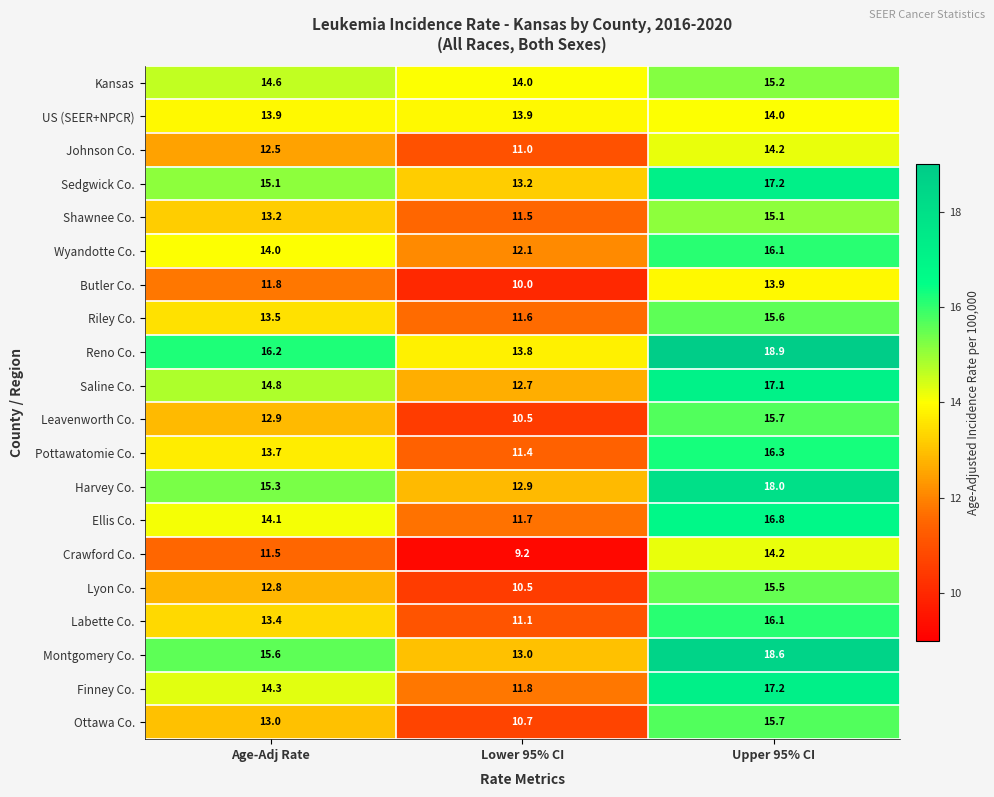

Is it true that Lyon Co. equals 8.7 at Age-Adj Rate?

False